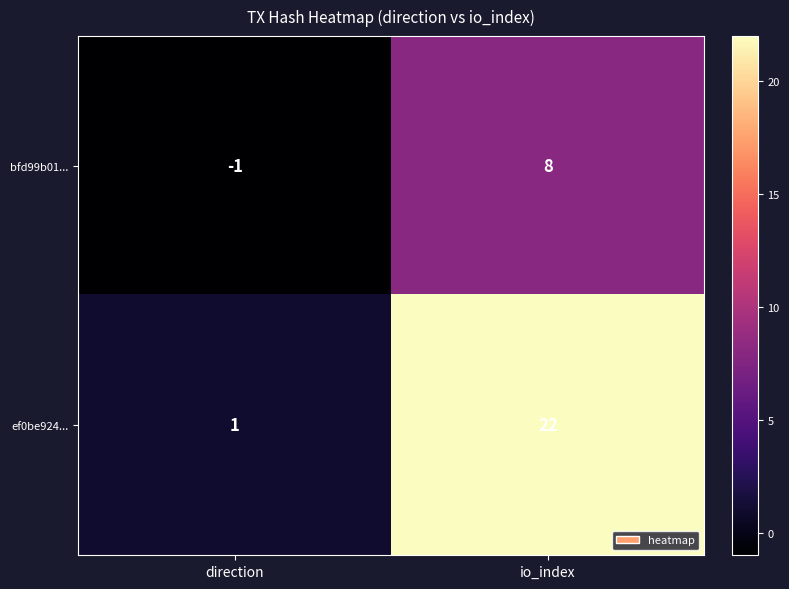

What is the minimum value shown in the chart?

-1